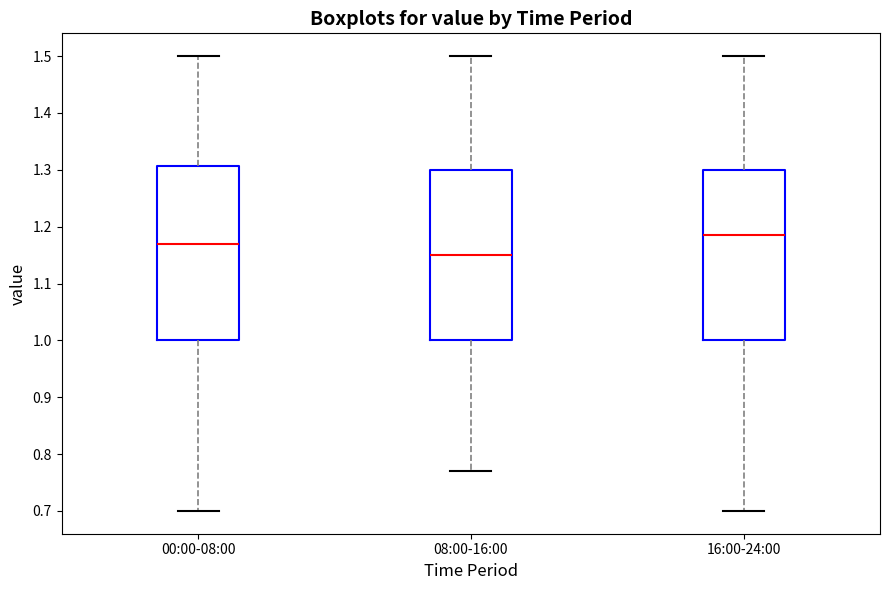

Which box has the lowest median line?

08:00-16:00